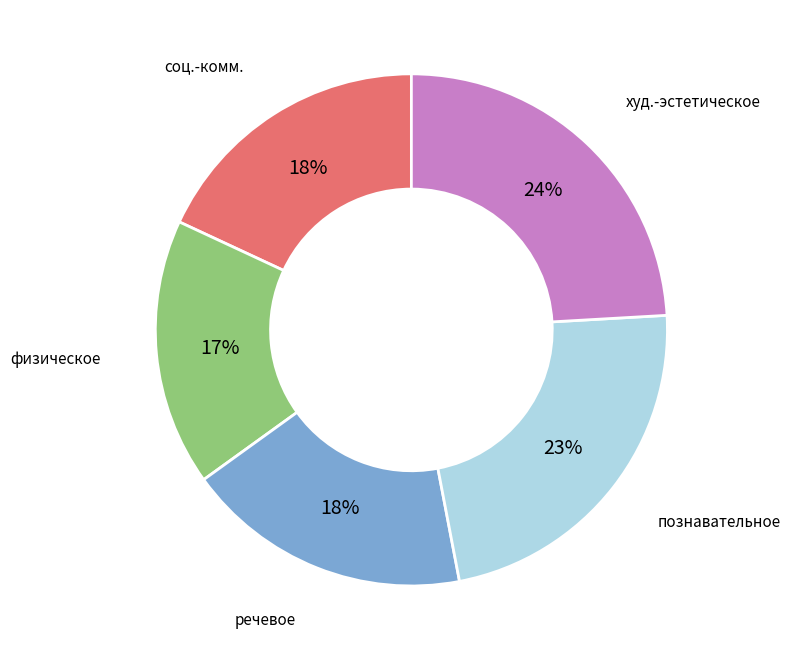

What percentage is the физическое slice, to the nearest percent?

17%